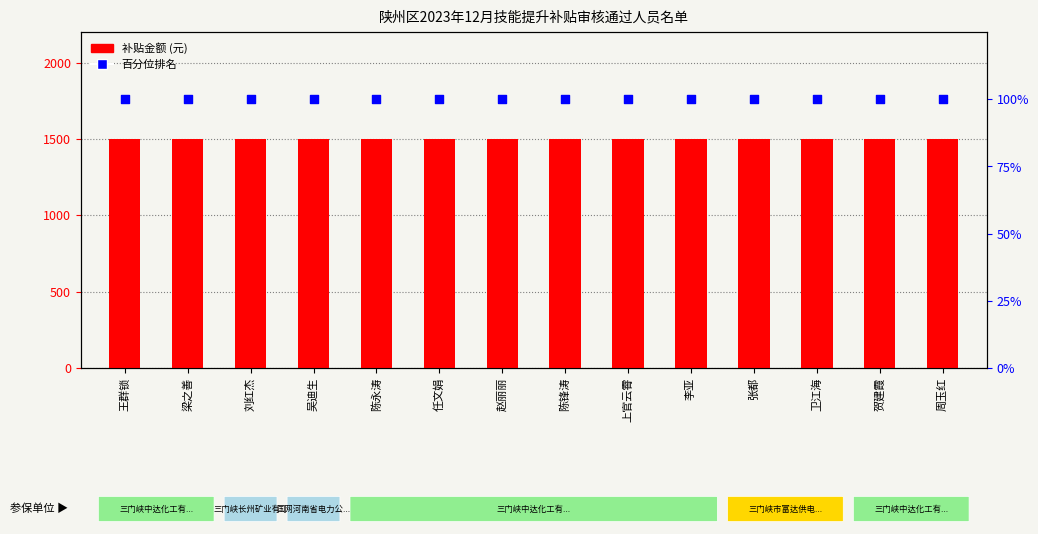

What are all the series names shown in the legend?

补贴金额, 百分位排名